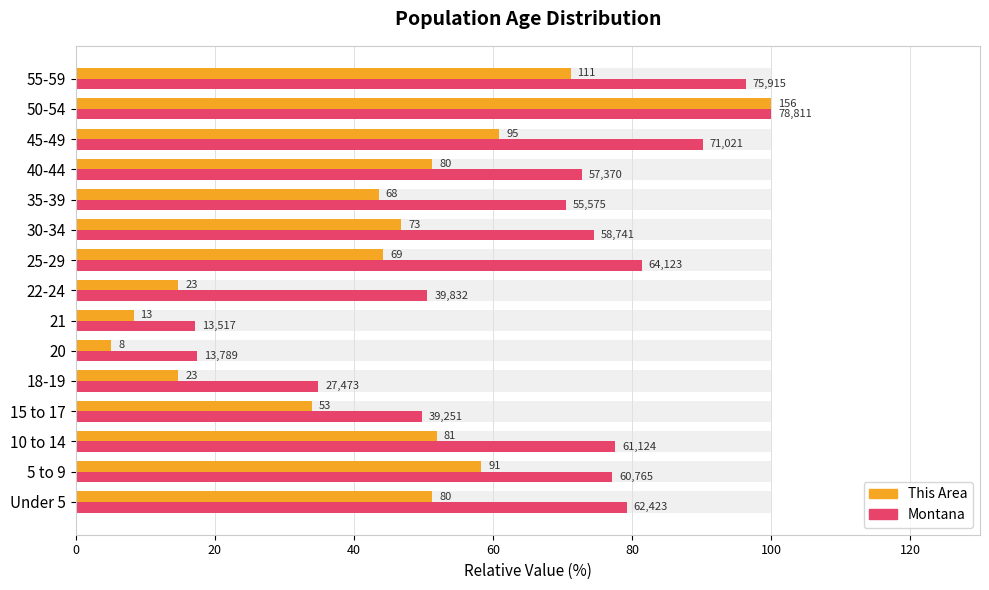

Reading left to right, list all the values displayed in this chart.

This Area: 51.3	58.3	51.9	34.0	14.7	5.1	8.3	14.7	44.2	46.8	43.6	51.3	60.9	100.0	71.2
Montana: 79.2	77.1	77.6	49.8	34.9	17.5	17.2	50.5	81.4	74.5	70.5	72.8	90.1	100.0	96.3